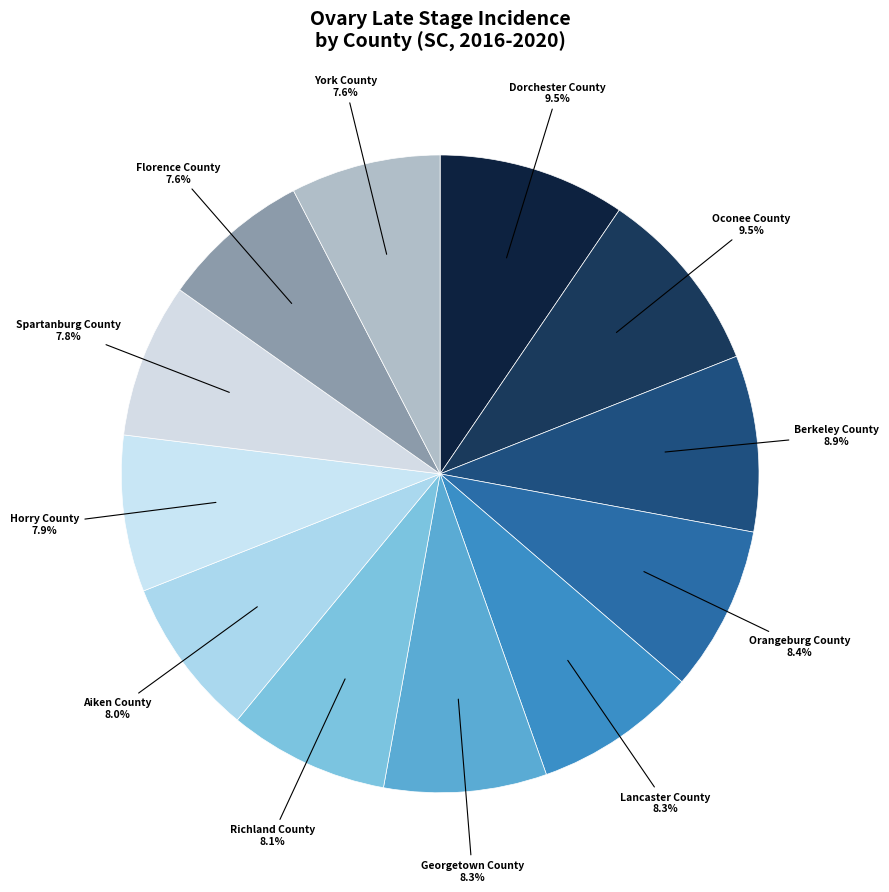

Count the number of slices in the pie.

12